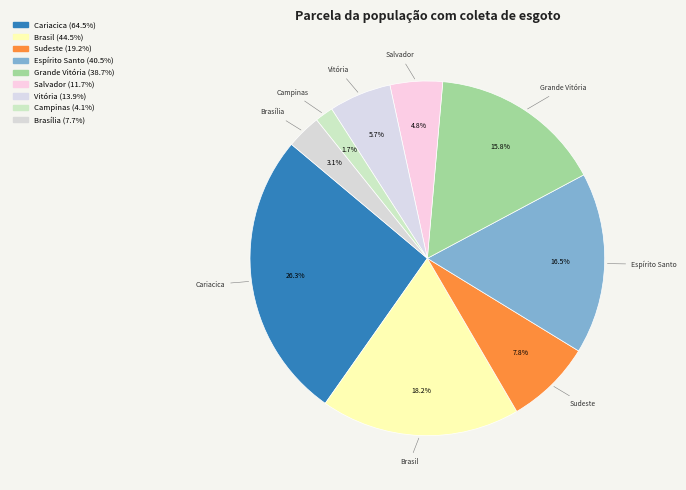

What is the smallest slice in the pie chart?

Campinas